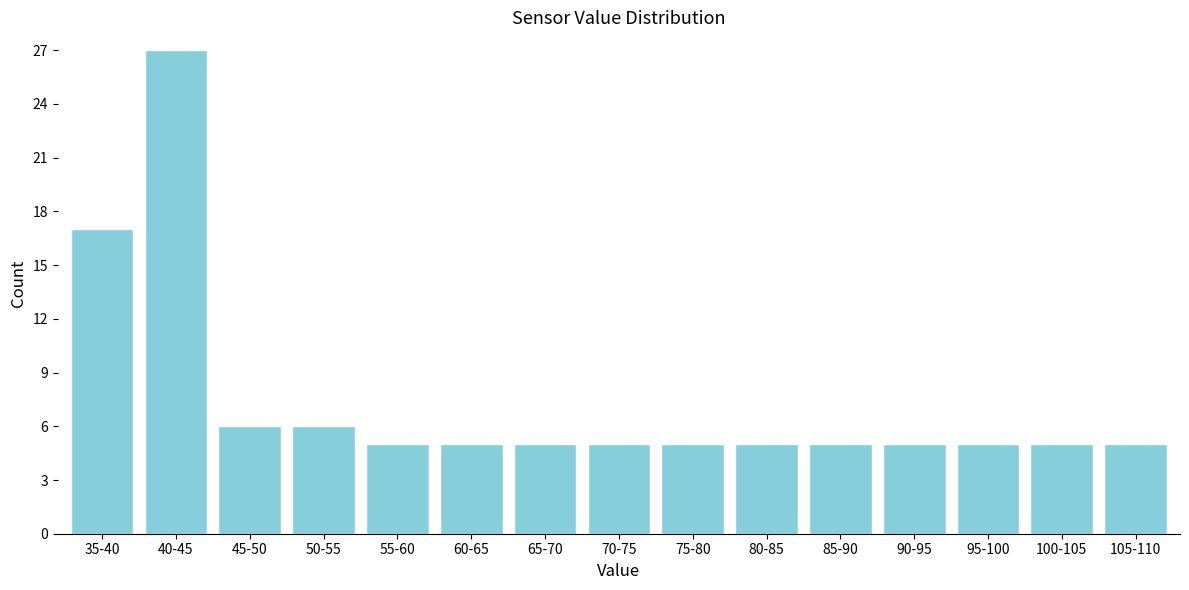

Reading left to right, list all the values displayed in this chart.

35-40=17	40-45=27	45-50=6	50-55=6	55-60=5	60-65=5	65-70=5	70-75=5	75-80=5	80-85=5	85-90=5	90-95=5	95-100=5	100-105=5	105-110=5